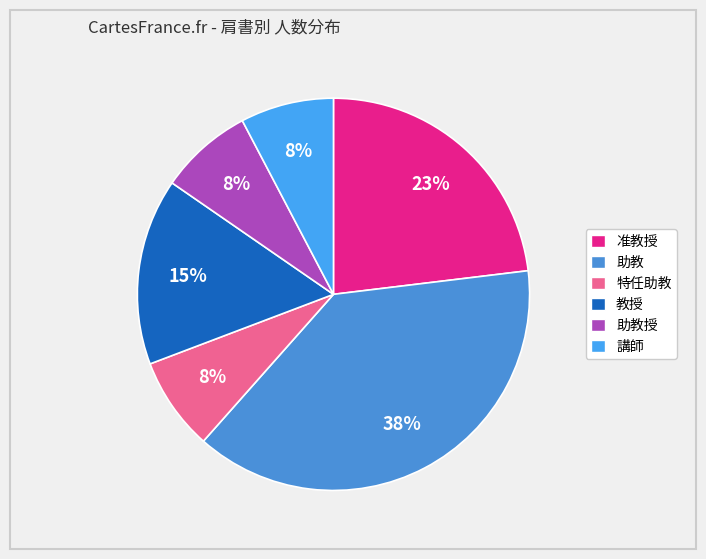

To the nearest percent, what is the average slice percentage?

17%